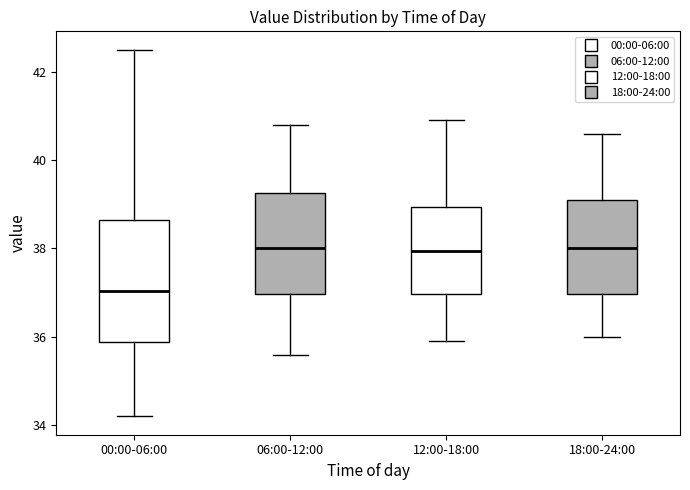

Reading left to right, read every box against the y-axis: the position of its median line, the range the box covers, and the ends of its whiskers. The values are not printed on the chart, so give them approximately, as read against the axis.

00:00-06:00: median 37.0, box 35.8 to 38.6, whiskers 34.2 to 42.6
06:00-12:00: median 38.0, box 37.0 to 39.2, whiskers 35.6 to 40.8
12:00-18:00: median 38.0, box 37.0 to 39.0, whiskers 36.0 to 41.0
18:00-24:00: median 38.0, box 37.0 to 39.2, whiskers 36.0 to 40.6